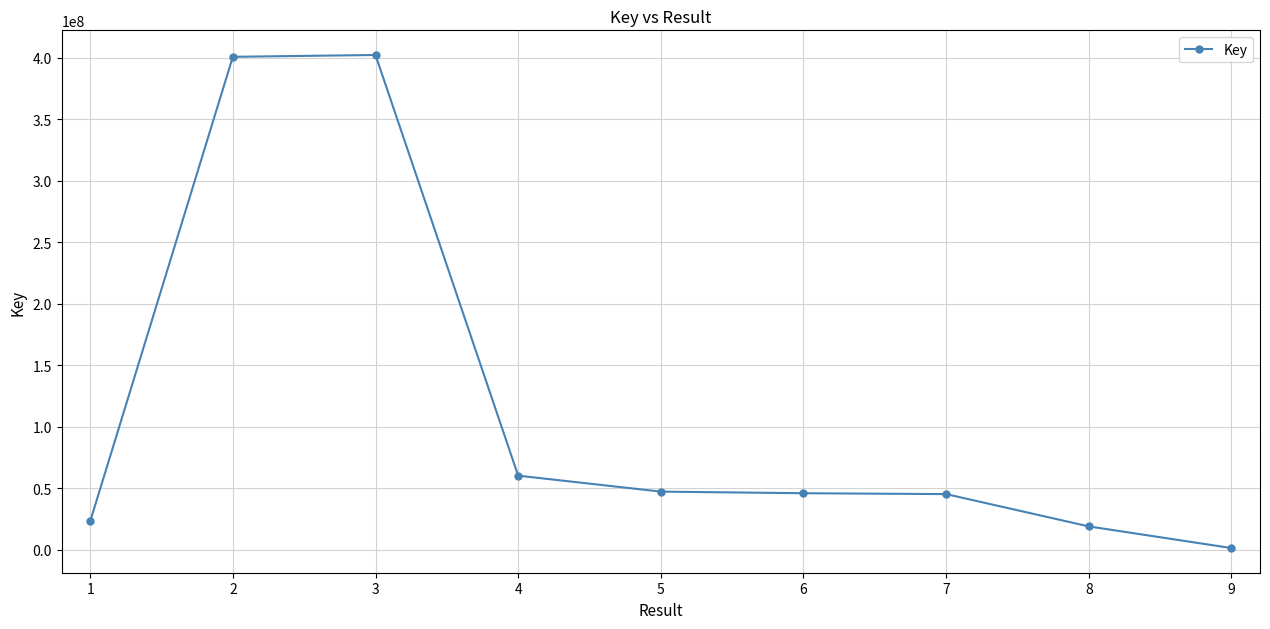

True or false: the data has more than 0 interior local peaks.

True